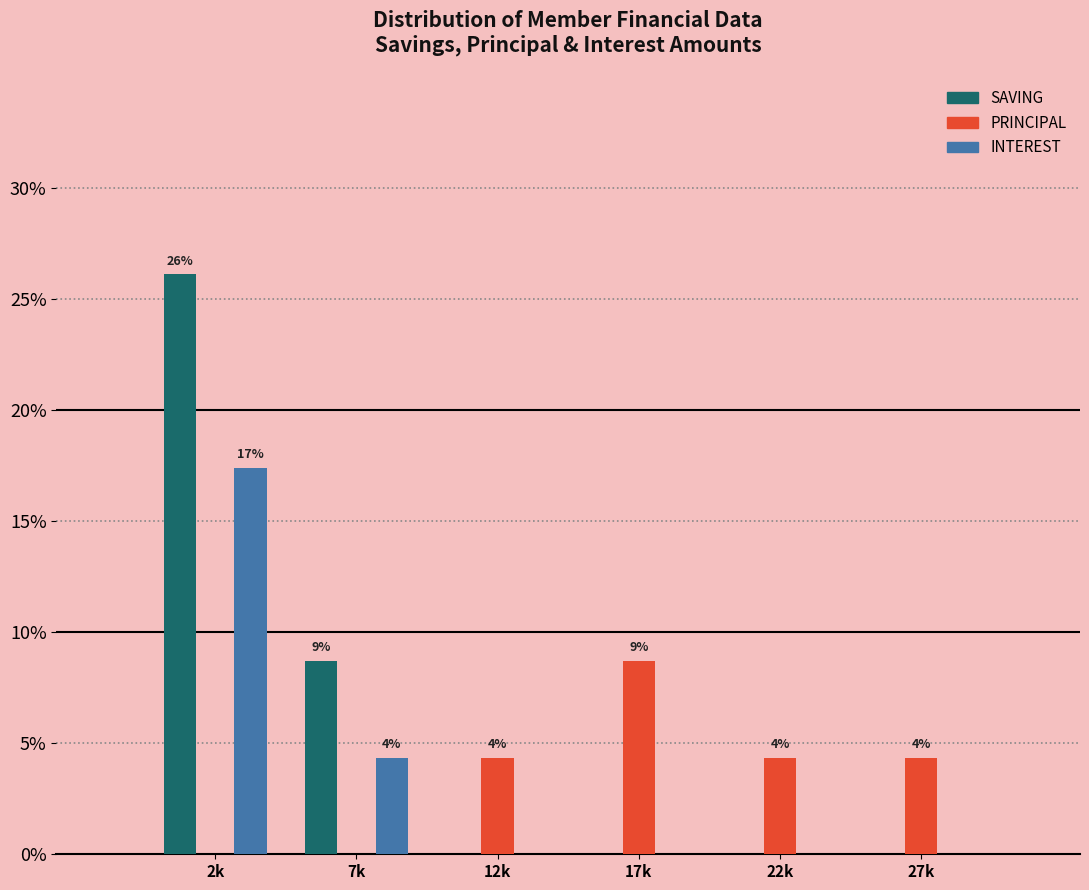

Reading right to left, what are all the values shown in this chart?

SAVING: 27k=0.0	22k=0.0	17k=0.0	12k=0.0	7k=8.7	2k=26.1
PRINCIPAL: 27k=4.3	22k=4.3	17k=8.7	12k=4.3	7k=0.0	2k=0.0
INTEREST: 27k=0.0	22k=0.0	17k=0.0	12k=0.0	7k=4.3	2k=17.4